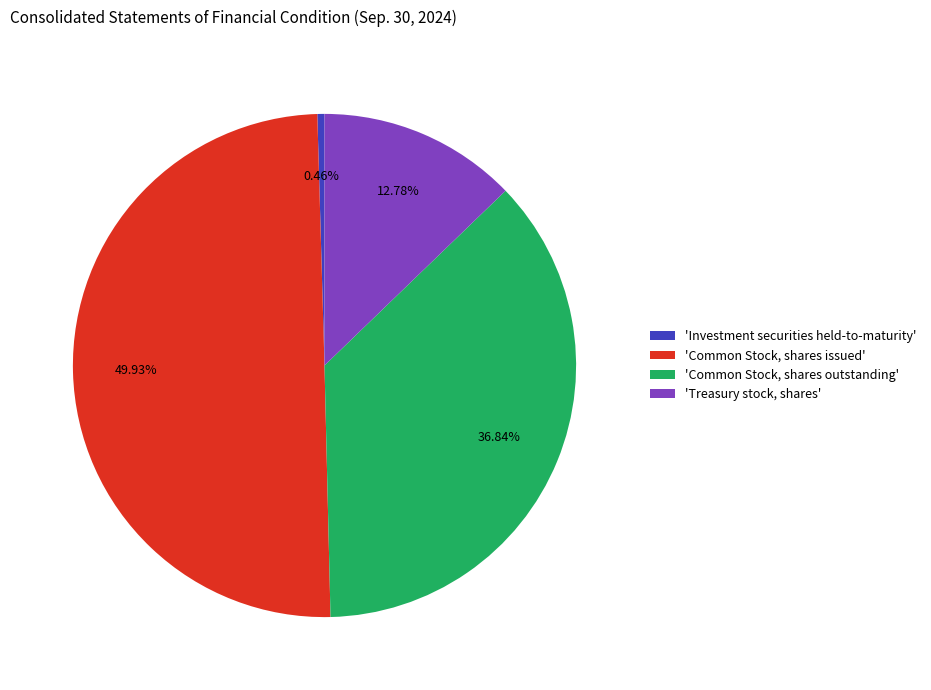

Rank the categories by value from highest to lowest.

'Common Stock, shares issued', 'Common Stock, shares outstanding', 'Treasury stock, shares', 'Investment securities held-to-maturity'